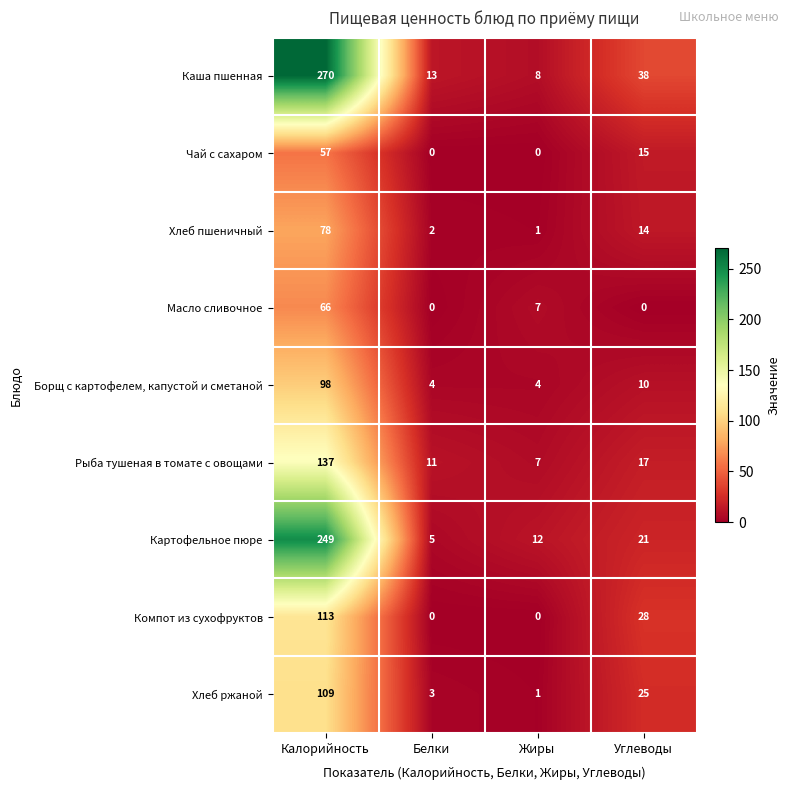

What is the difference between the Чай с сахаром values at Белки and Углеводы?

15